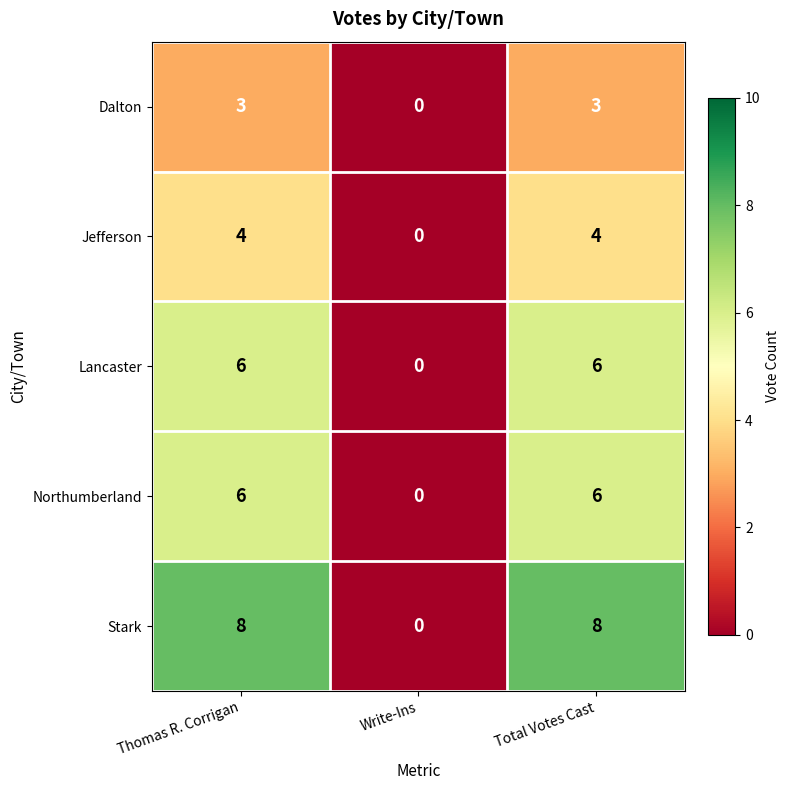

The Lancaster series shows 6 at Total Votes Cast. True or false?

True